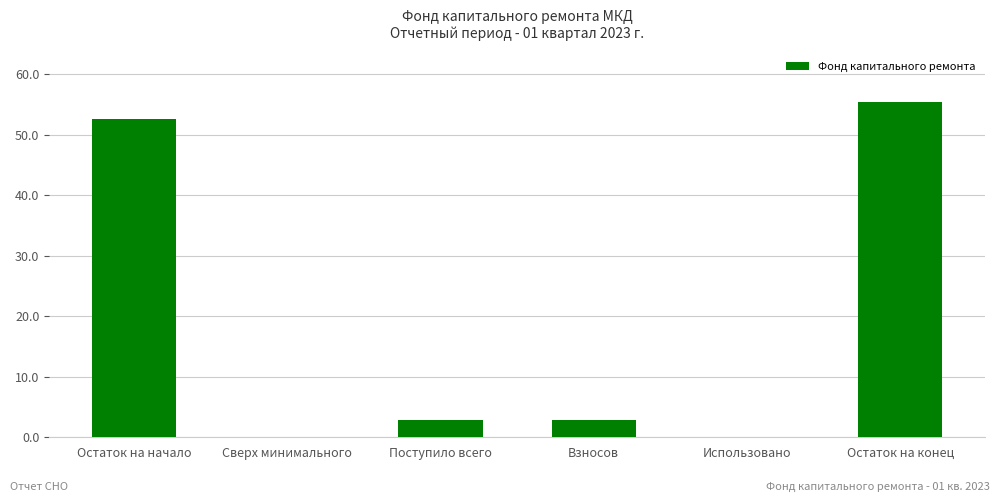

Which label corresponds to the largest value in the chart?

Остаток на конец